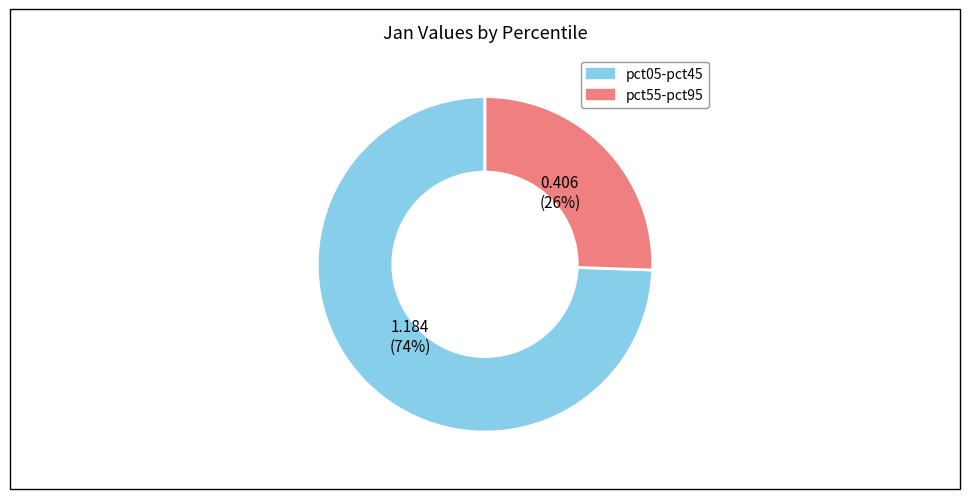

Is there a majority slice in this chart?

Yes